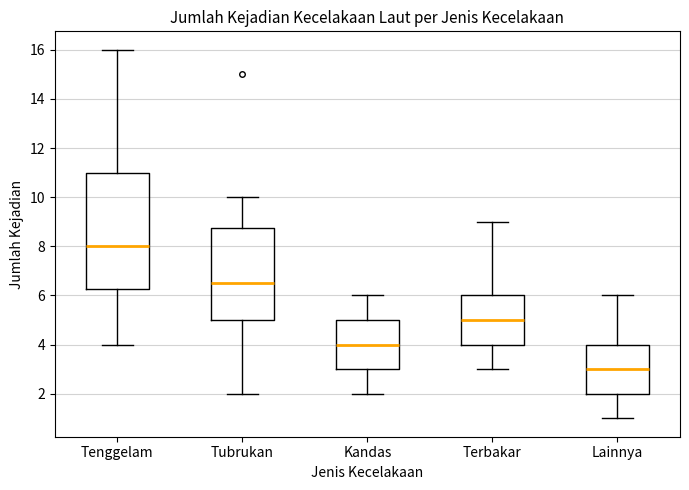

Reading left to right, read every box against the y-axis: the position of its median line, the range the box covers, and the ends of its whiskers. The values are not printed on the chart, so give them approximately, as read against the axis.

Tenggelam: median 8.0, box 6.2 to 11.0, whiskers 4.0 to 16.0
Tubrukan: median 6.6, box 5.0 to 8.8, whiskers 2.0 to 10.0
Kandas: median 4.0, box 3.0 to 5.0, whiskers 2.0 to 6.0
Terbakar: median 5.0, box 4.0 to 6.0, whiskers 3.0 to 9.0
Lainnya: median 3.0, box 2.0 to 4.0, whiskers 1.0 to 6.0